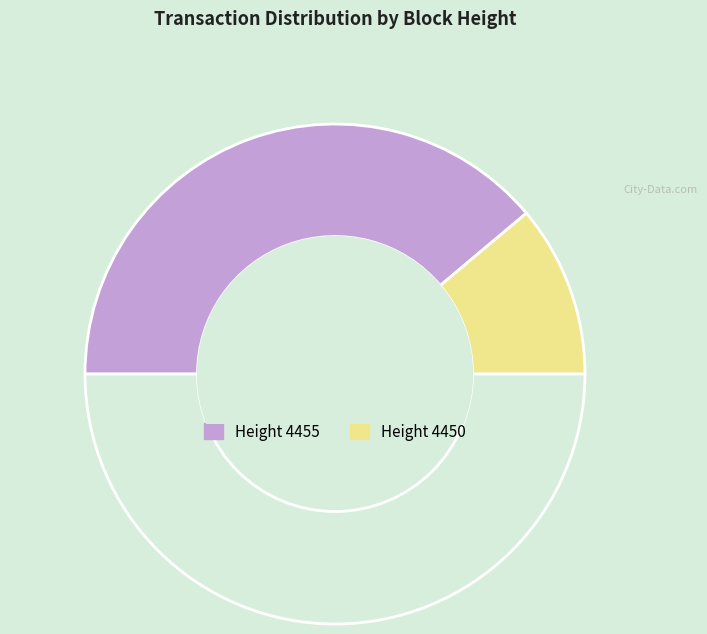

How many slices are in this pie chart?

3